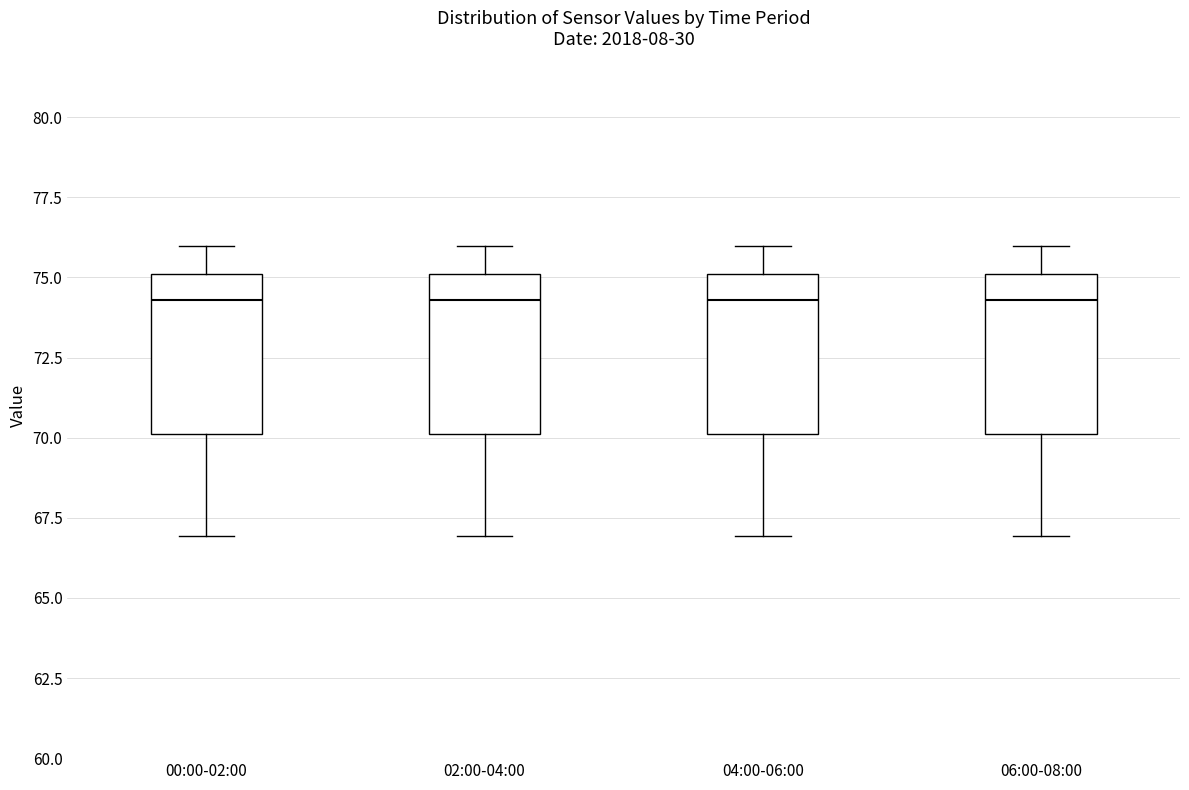

Reading left to right, transcribe this box plot: for each box, give where its median line is, the range the box spans, and where its two whiskers end, as read against the y-axis. The values are not printed on the chart, so give them approximately, as read against the axis.

00:00-02:00: median 74.5, box 70.0 to 75.0, whiskers 67.0 to 76.0
02:00-04:00: median 74.5, box 70.0 to 75.0, whiskers 67.0 to 76.0
04:00-06:00: median 74.5, box 70.0 to 75.0, whiskers 67.0 to 76.0
06:00-08:00: median 74.5, box 70.0 to 75.0, whiskers 67.0 to 76.0